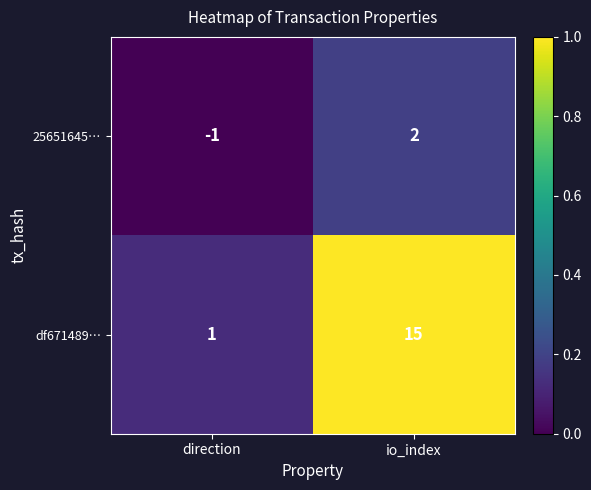

At io_index, list the series in order from smallest to largest.

25651645…, df671489…